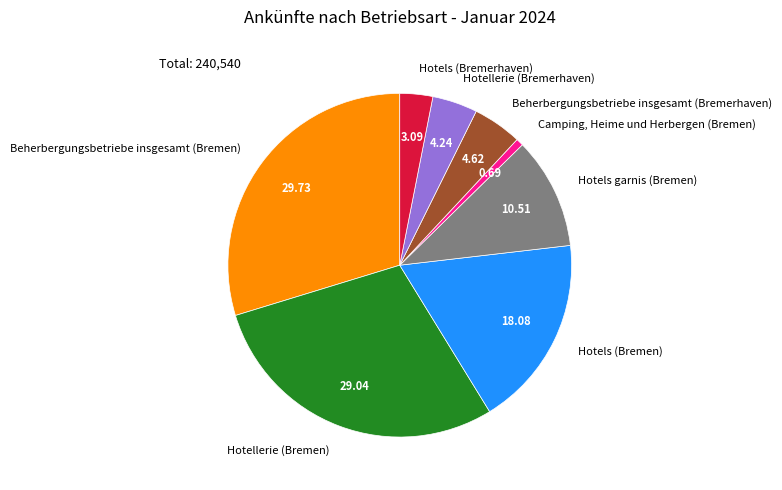

Combined, do Hotellerie (Bremerhaven) and Hotels (Bremerhaven) account for over 50%?

No